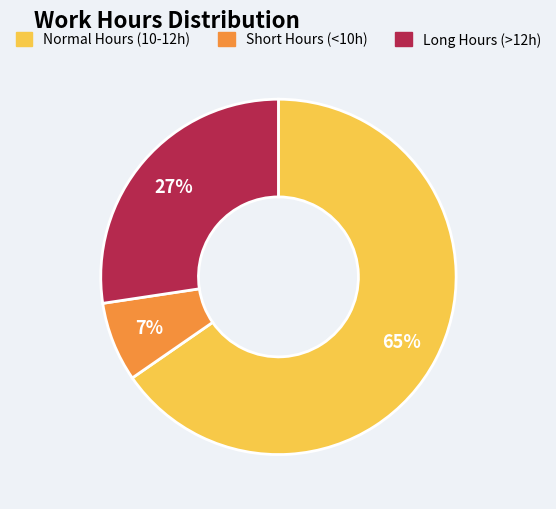

Do Normal Hours (10-12h) and Long Hours (>12h) together represent more than half of the pie?

Yes